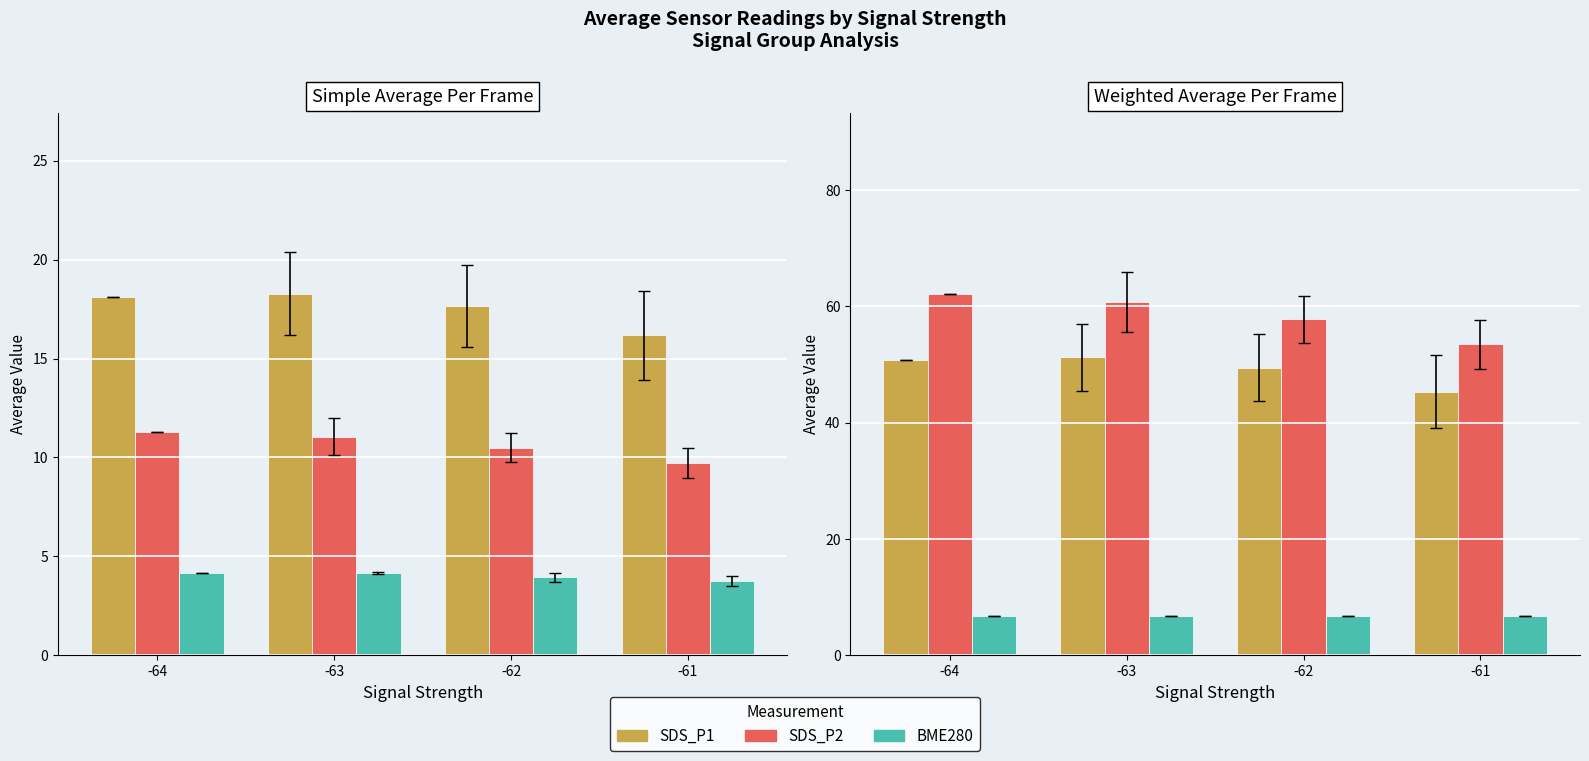

Which category has the highest value in the BME280_Humidity series?

-63